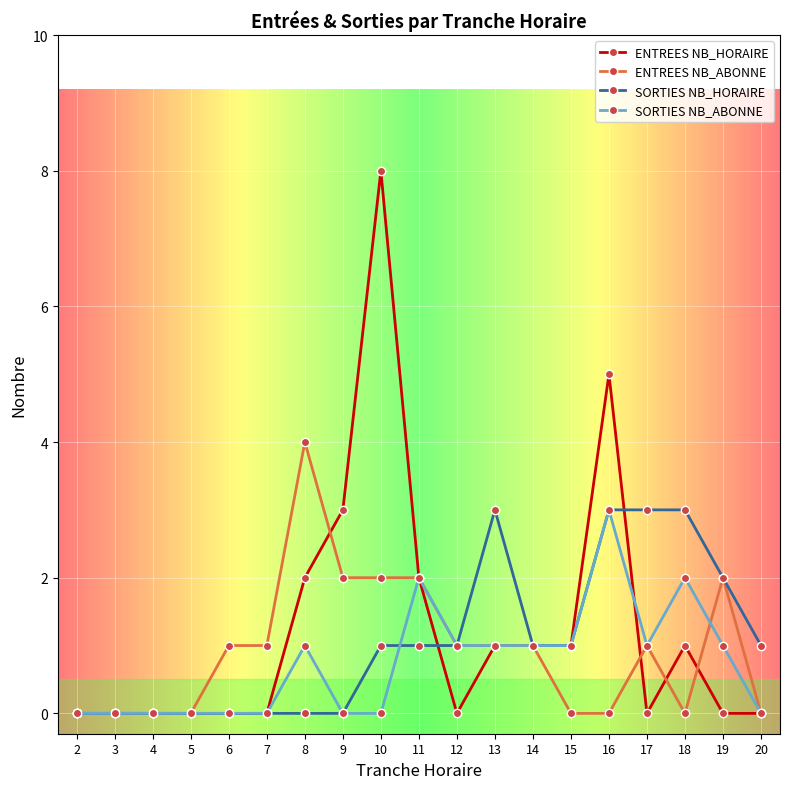

What is the value of the SORTIES NB_ABONNE point at the 11th from the left?

1